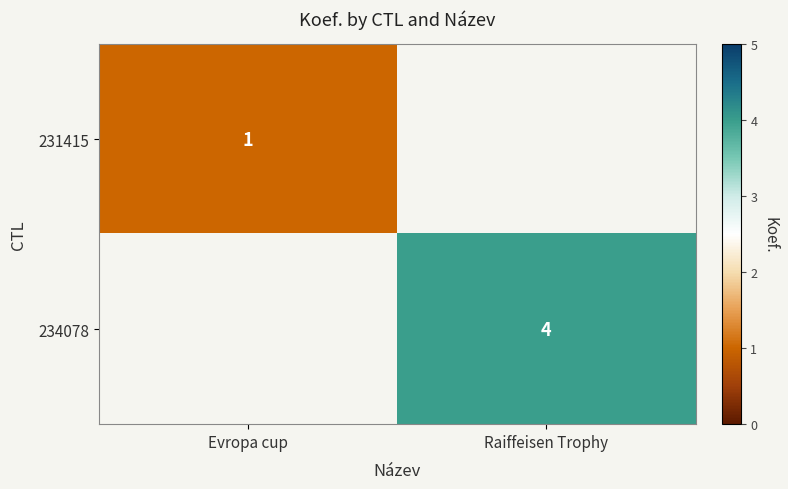

Is it true that 234078 equals 5 at Raiffeisen Trophy?

False